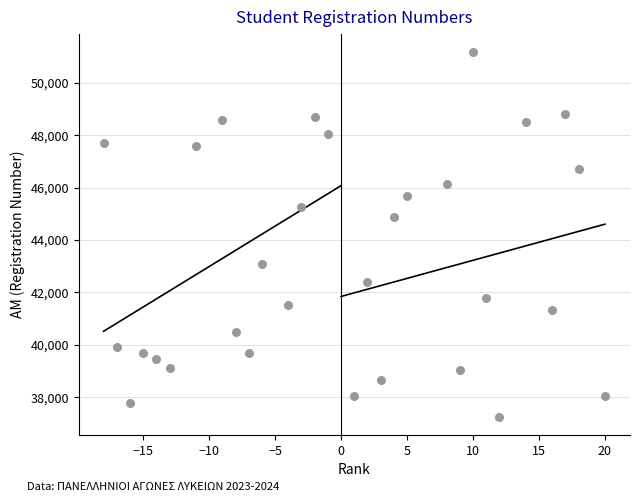

What is the range of X values (max minus min)?

38